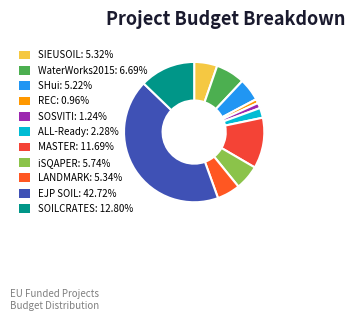

To the nearest percent, what percentage of the pie is EJP SOIL?

43%